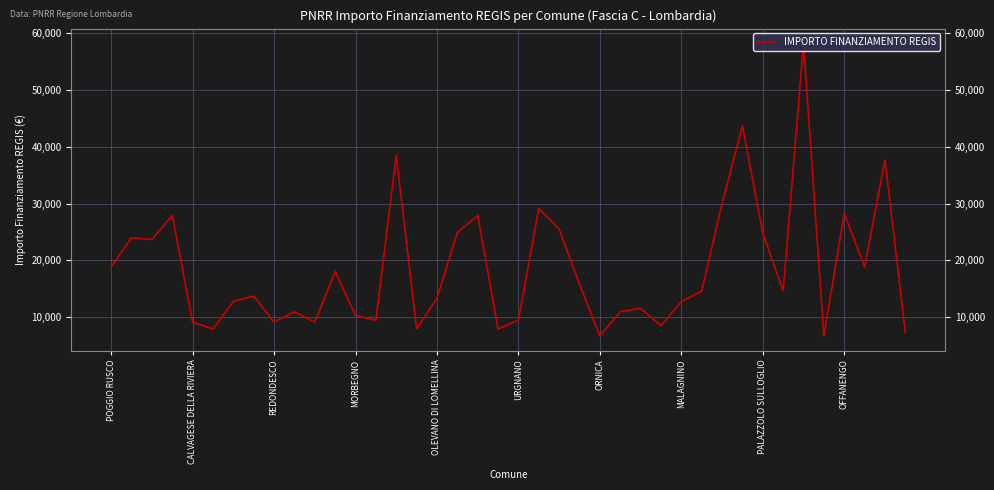

What is the maximum value shown in the chart?

58272